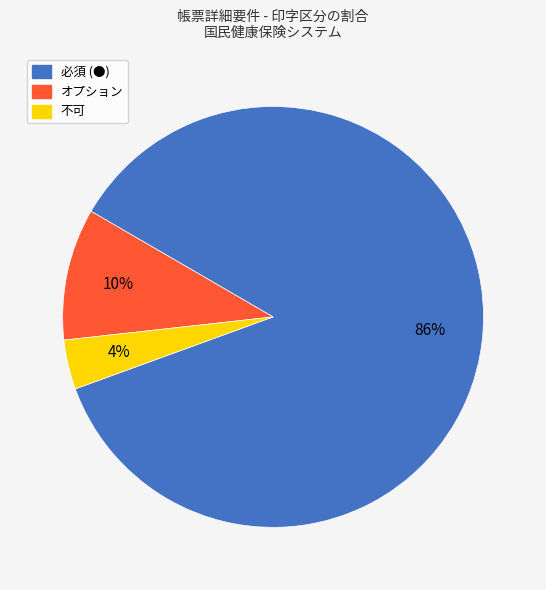

To the nearest percent, what is the difference between the 不可 and 必須 (●) slice percentages?

82%